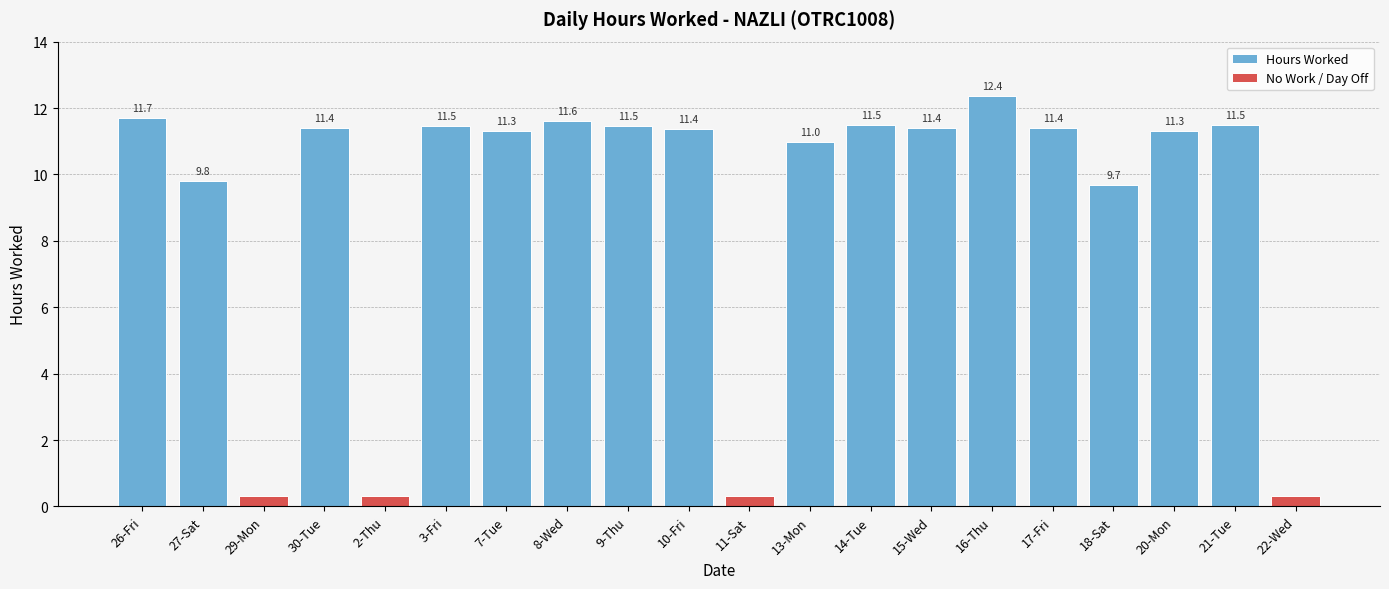

What is the average value?

9.0